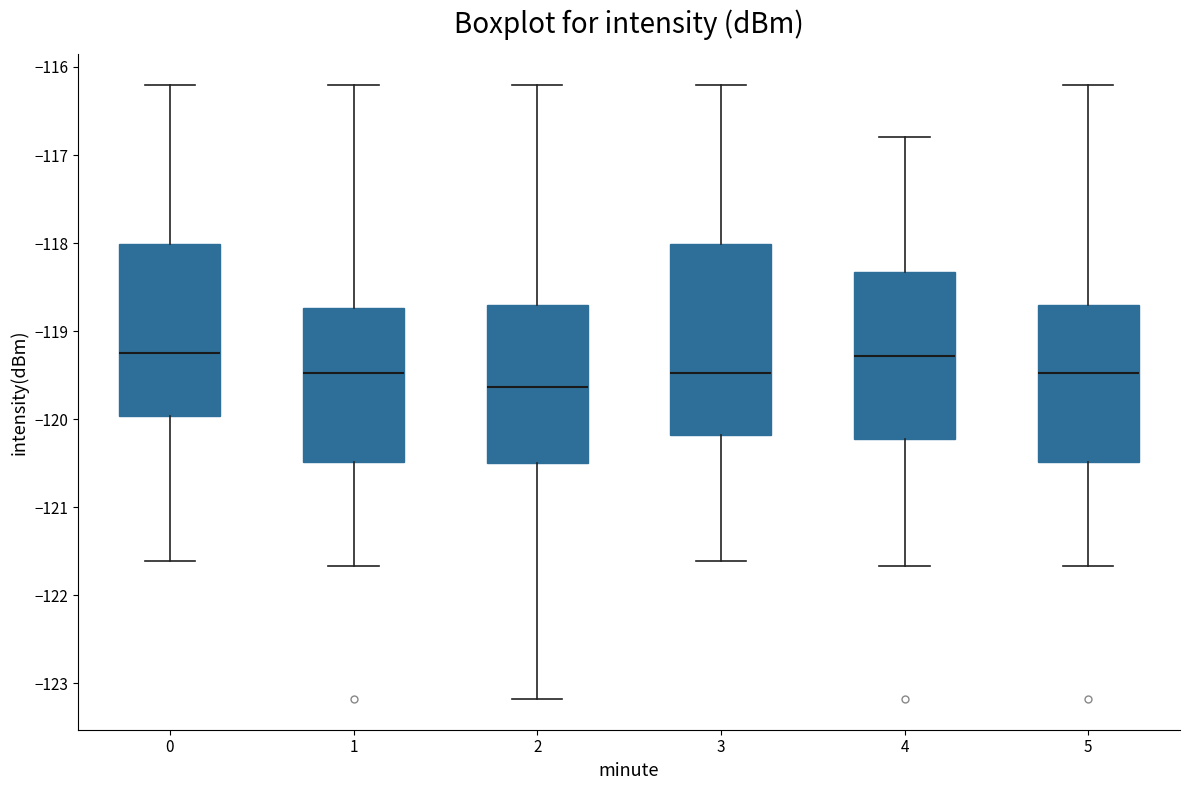

Reading left to right, transcribe this box plot: for each box, give where its median line is, the range the box spans, and where its two whiskers end, as read against the y-axis. The values are not printed on the chart, so give them approximately, as read against the axis.

0: median -119.3, box -120.0 to -118.0, whiskers -121.6 to -116.2
1: median -119.5, box -120.5 to -118.7, whiskers -121.7 to -116.2
2: median -119.6, box -120.5 to -118.7, whiskers -123.2 to -116.2
3: median -119.5, box -120.2 to -118.0, whiskers -121.6 to -116.2
4: median -119.3, box -120.2 to -118.3, whiskers -121.7 to -116.8
5: median -119.5, box -120.5 to -118.7, whiskers -121.7 to -116.2